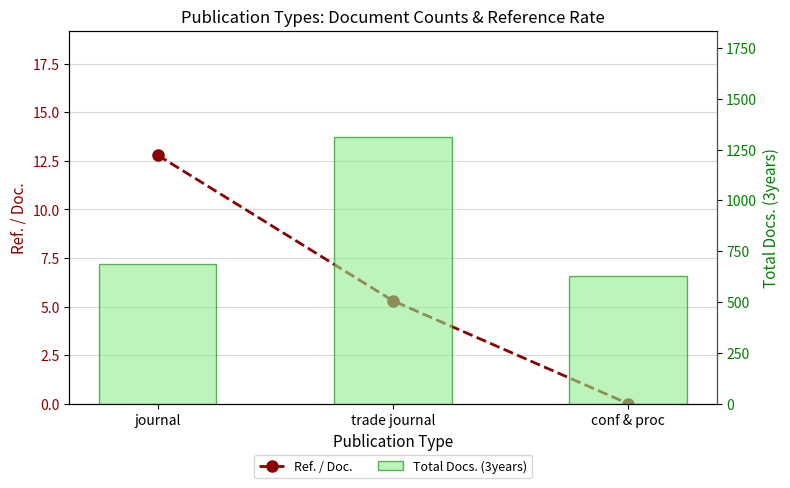

How many data points in Ref. / Doc. are above 5?

2